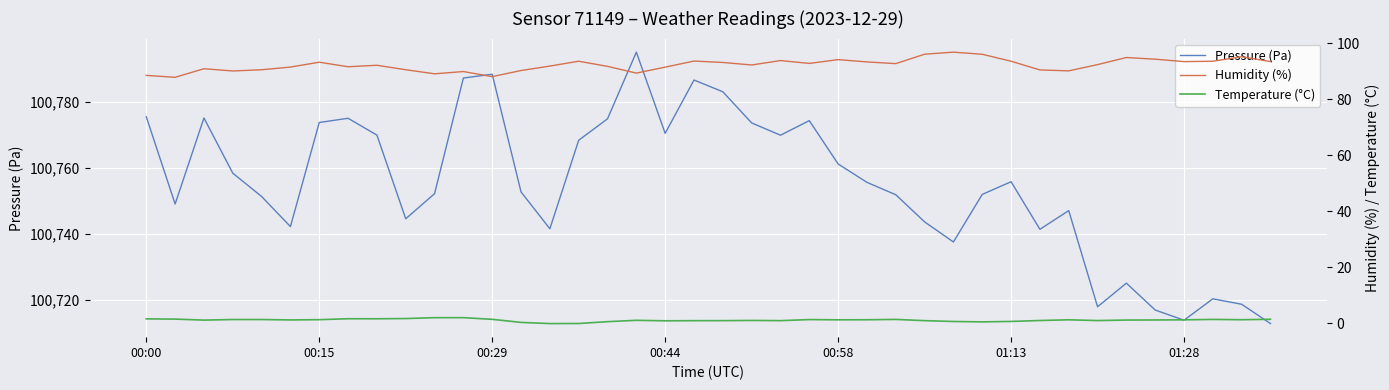

What is the minimum value for Pressure (Pa)?

100712.8